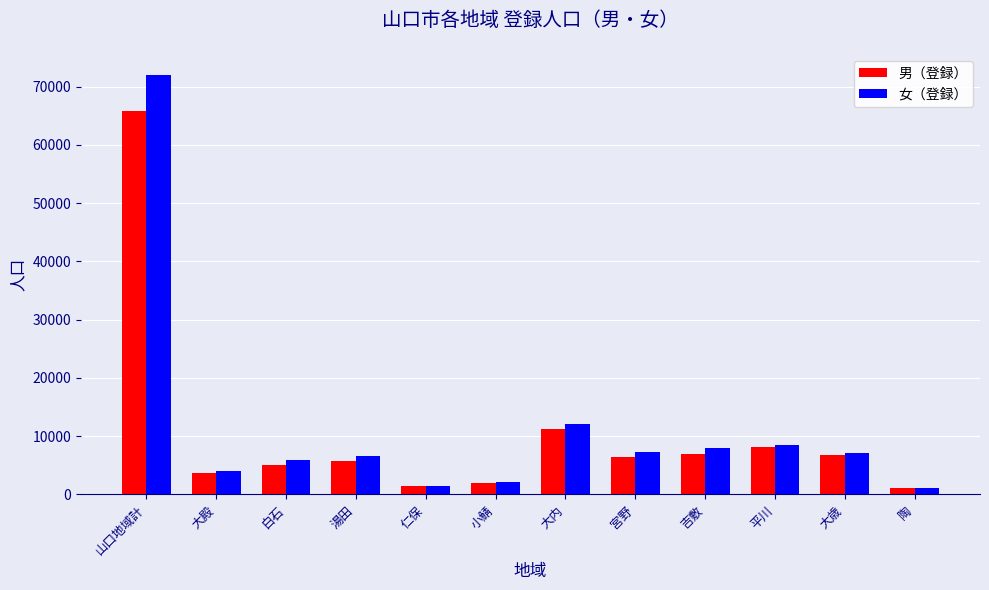

Where does the 男（登録） series first go above 6437?

山口地域計